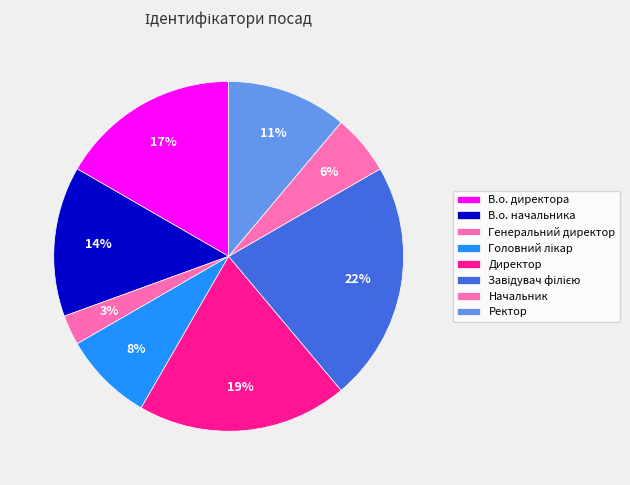

Approximately how many times larger is the value at Директор compared to Головний лікар?

2.3